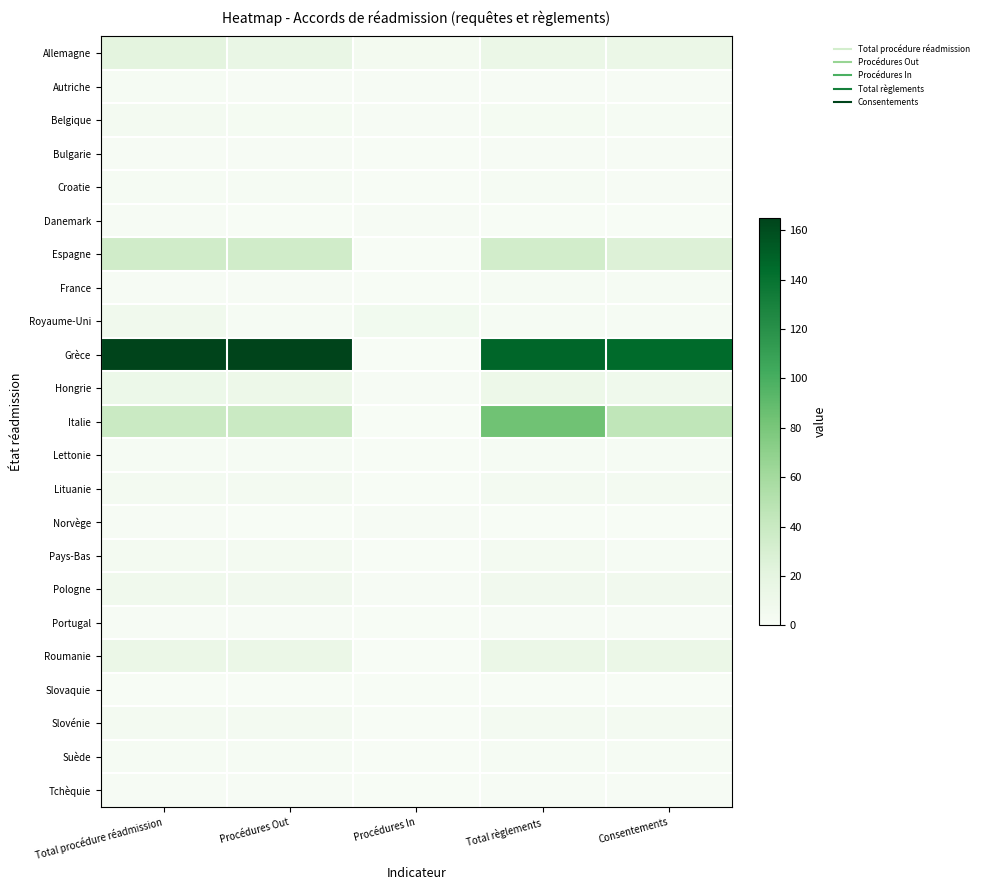

Which series changed the most between Total procédure réadmission and Total règlements?

Italie